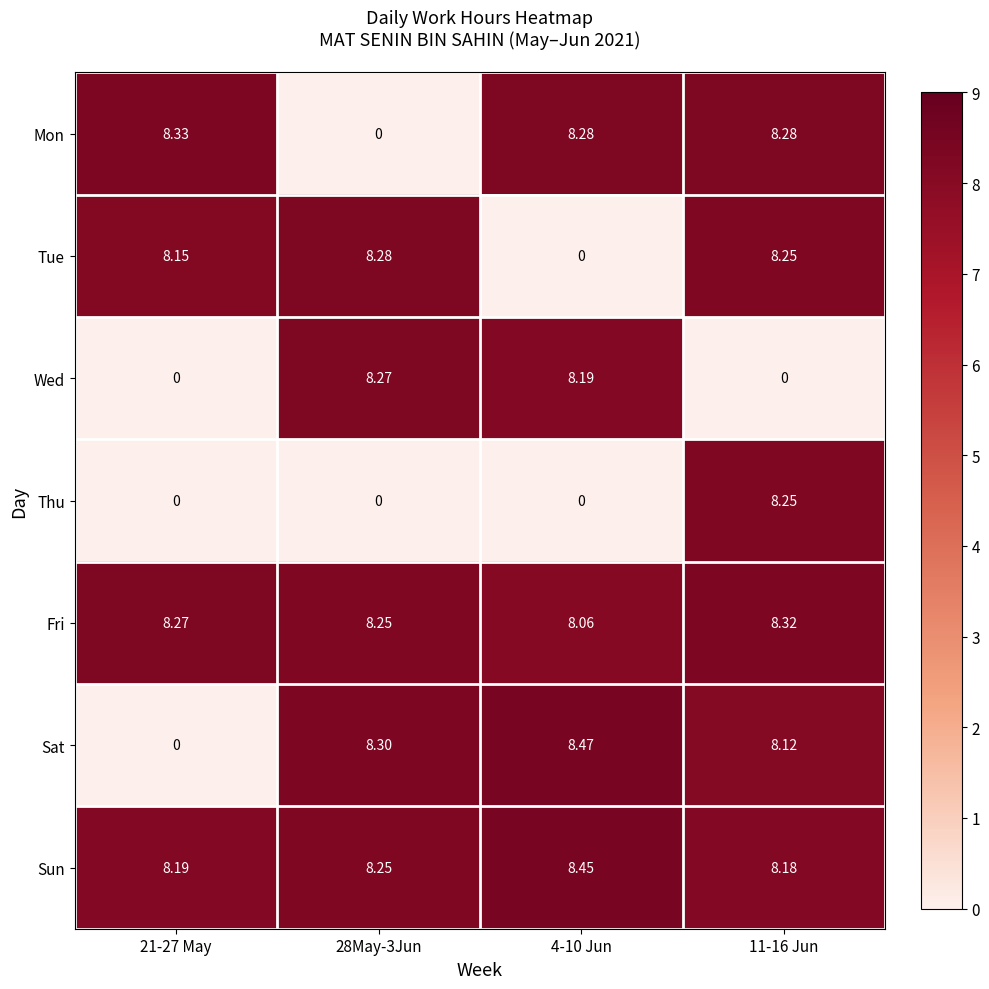

Which series has the largest total across all categories?

Sun